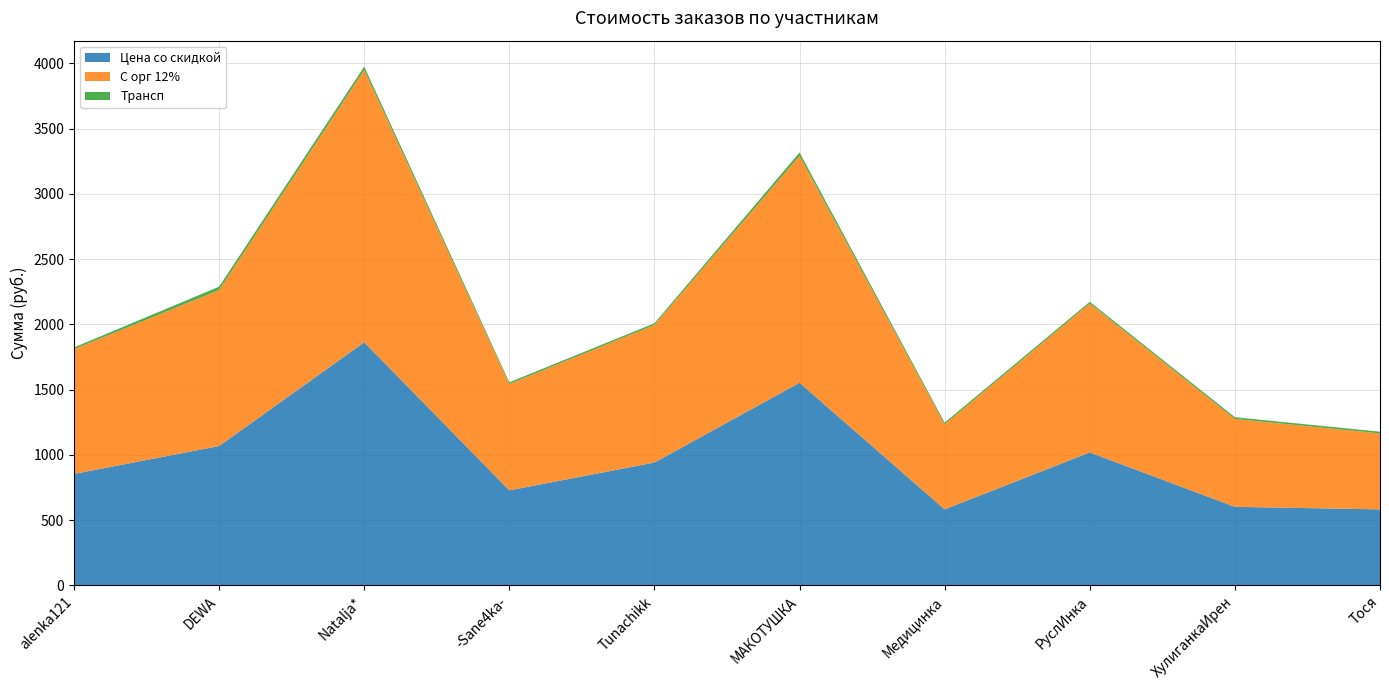

Reading right to left, what are all the values shown in this chart?

Цена со скидкой: 582.0	601.4	1018.5	582.0	1552.0	940.9	727.5	1862.4	1067.0	853.6
С орг 12%: 582.0	673.6	1140.7	651.8	1738.2	1053.8	814.8	2085.9	1195.0	956.0
Трансп: 13.0	13.0	13.0	13.0	26.0	13.0	13.0	26.0	26.0	13.0